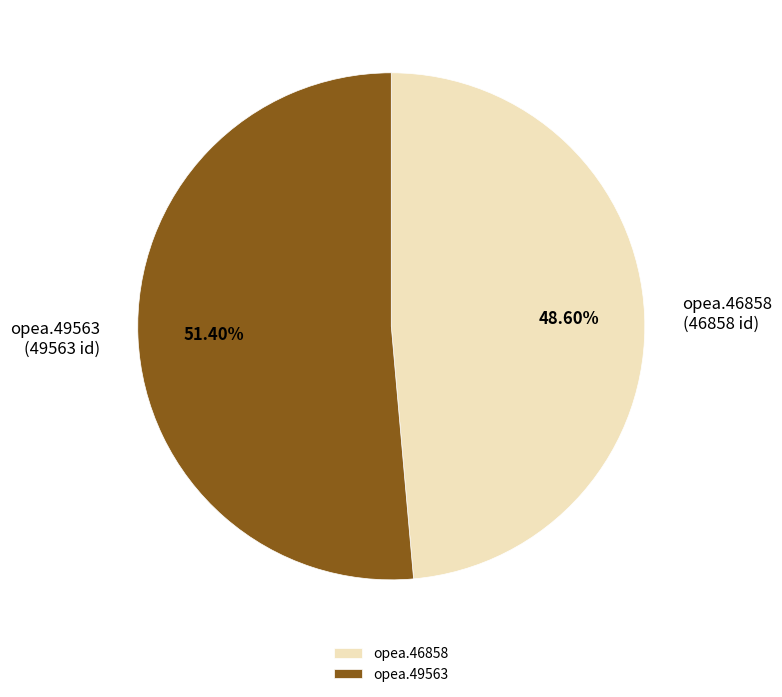

Rank the categories by value from highest to lowest.

opea.49563, opea.46858